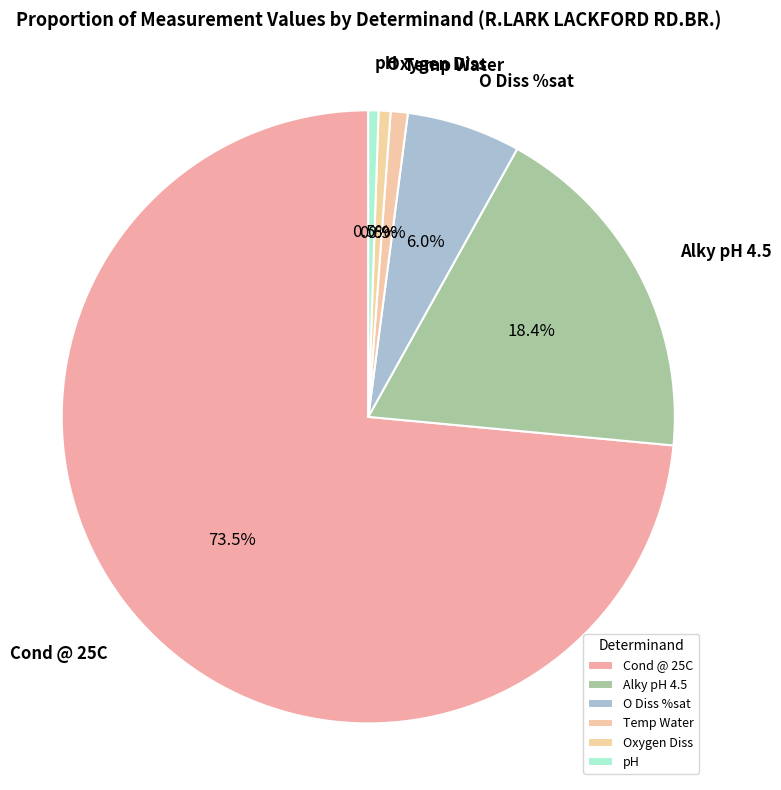

How many slices are in this pie chart?

6